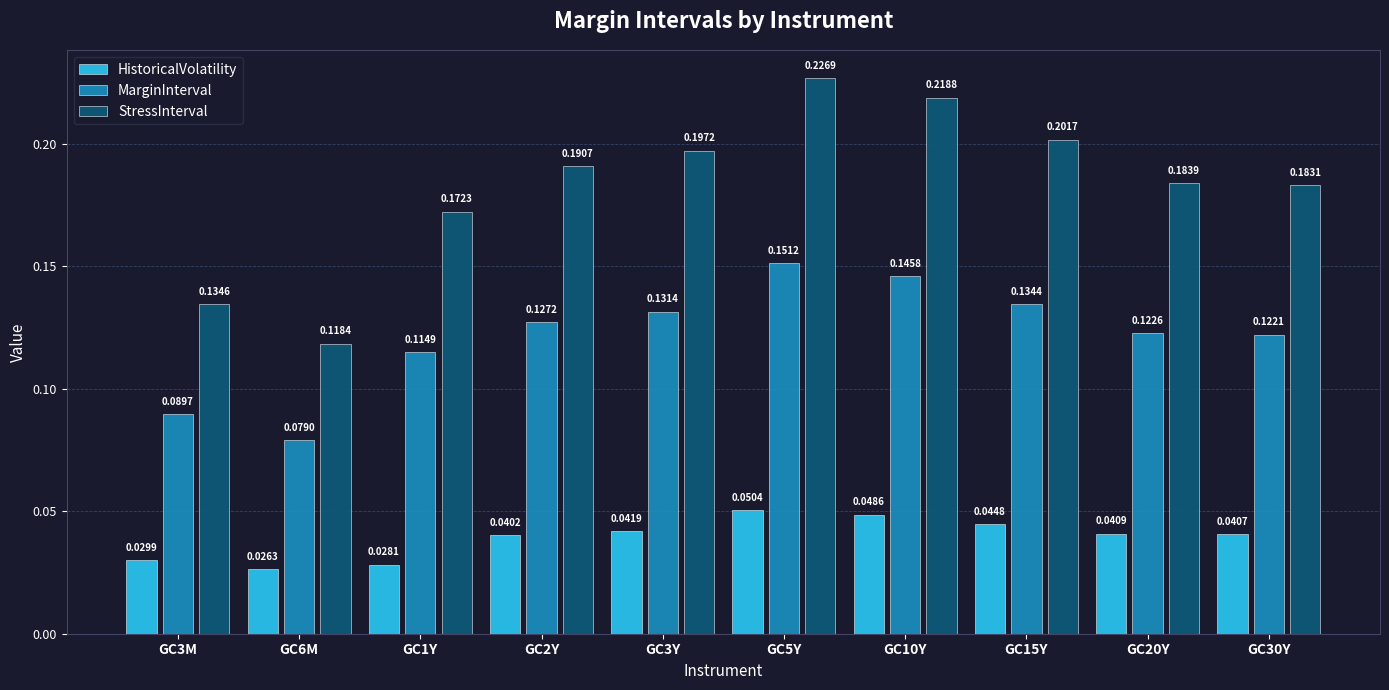

Rank the series by their average value, from highest to lowest.

StressInterval, MarginInterval, HistoricalVolatility